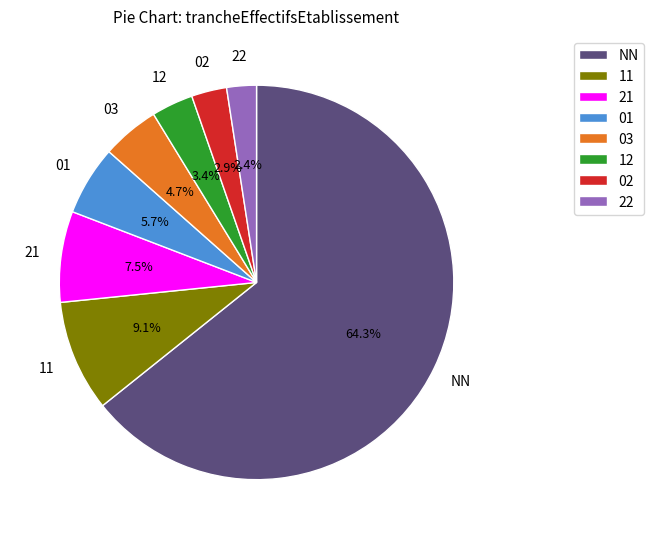

Count the number of slices in the pie.

8